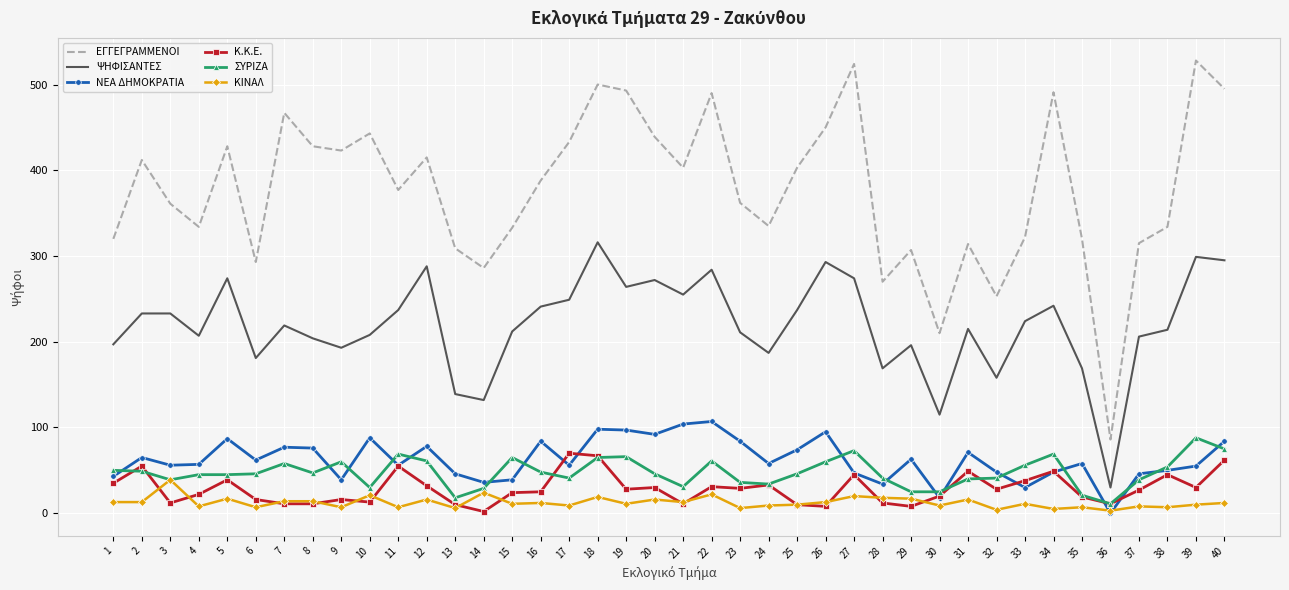

What is the maximum value shown in the chart?

528